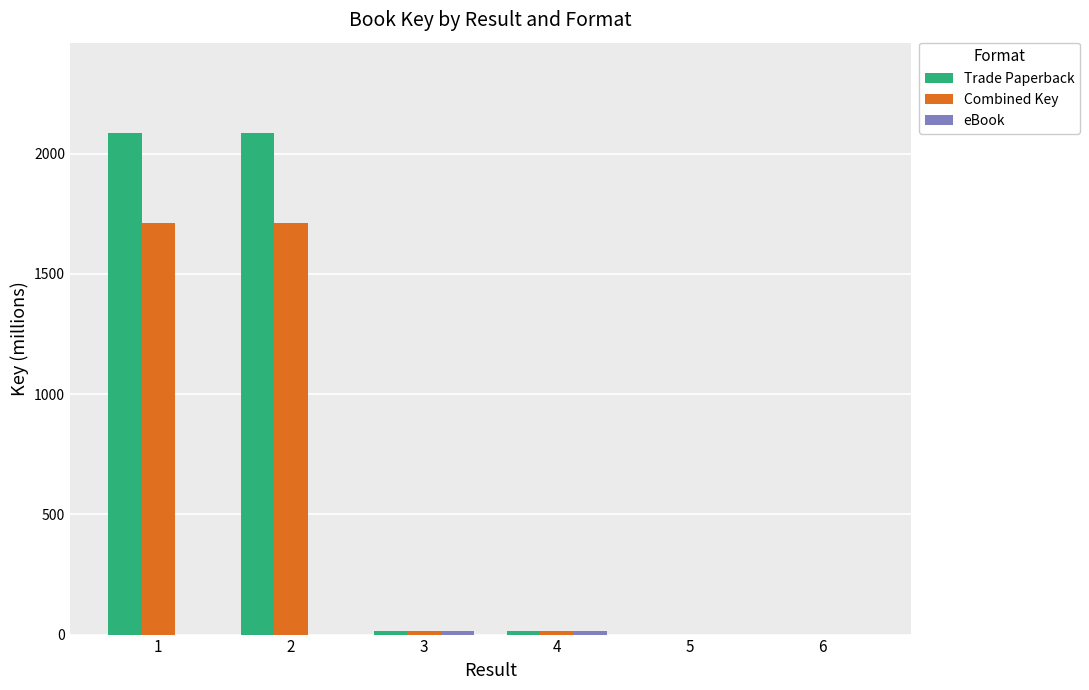

What is the total value across all series at 1?

3797.7